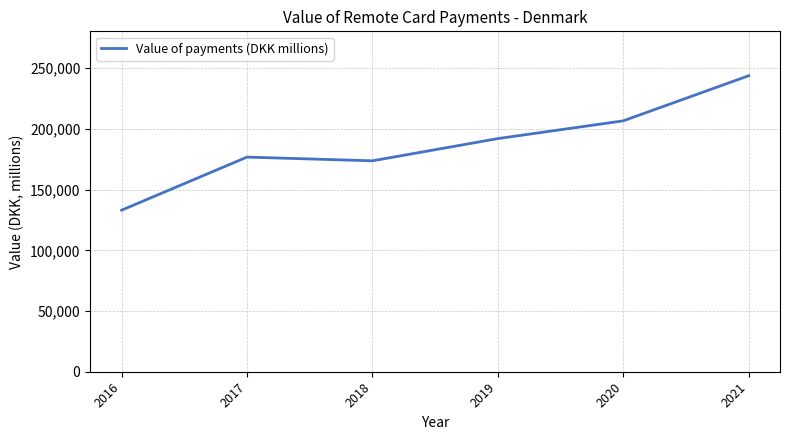

What is the maximum value shown in the chart?

243853